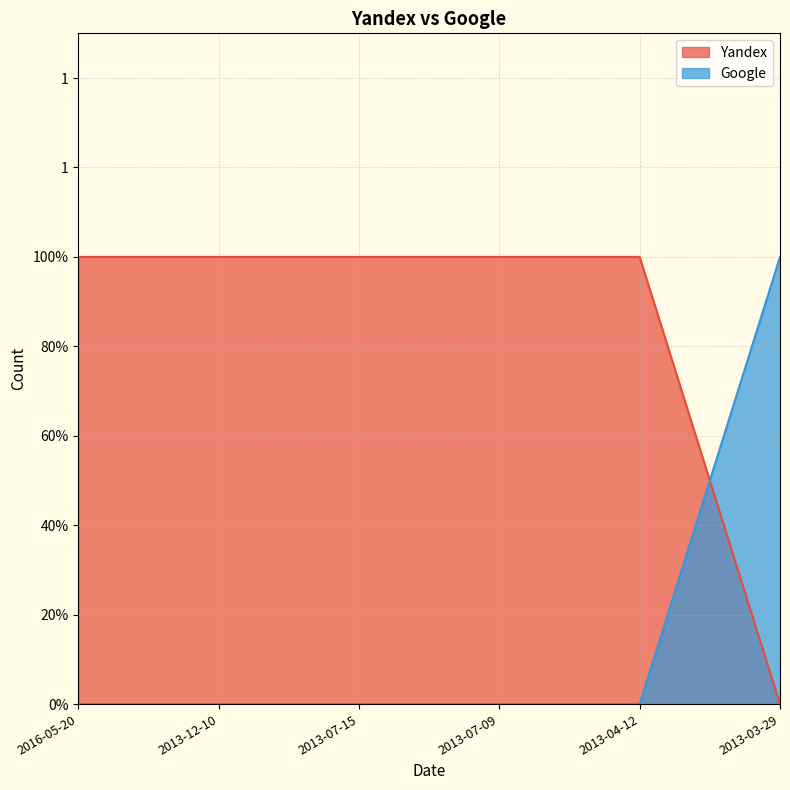

At which label does Yandex reach its peak?

2016-05-20